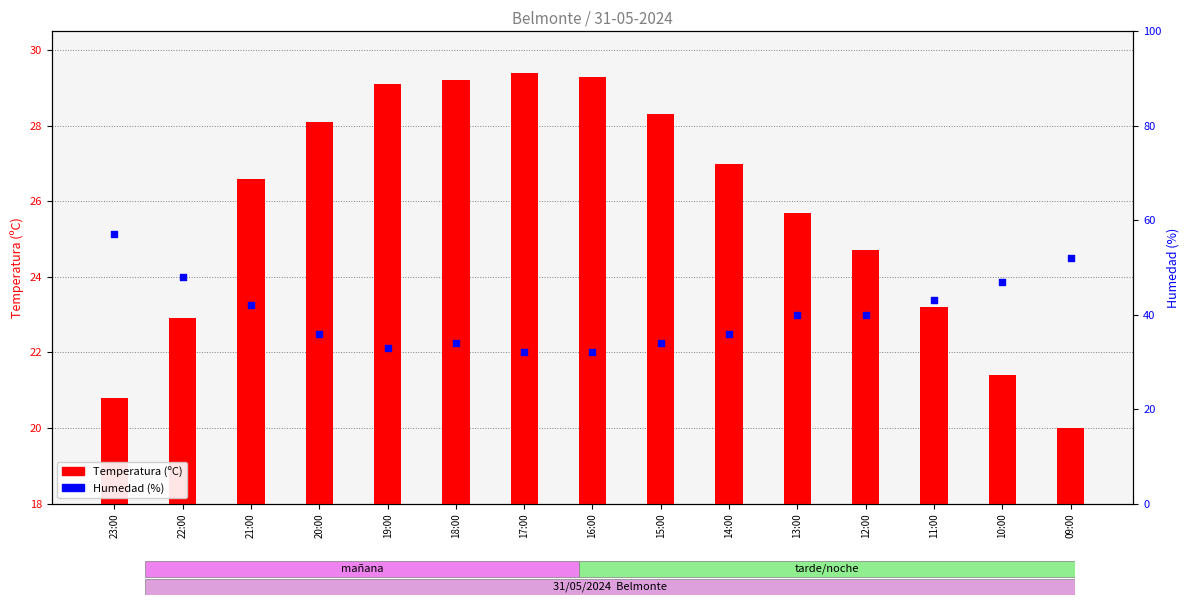

What are all the series names shown in the legend?

Temperatura (ºC), Humedad (%)